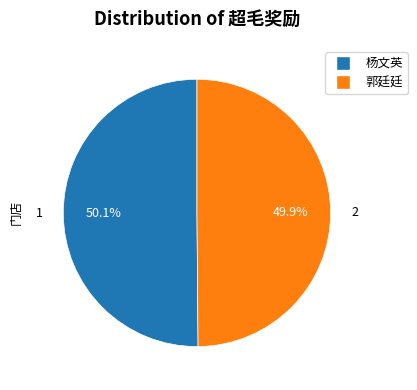

Do 郭廷廷 and 杨文英 together represent more than half of the pie?

Yes